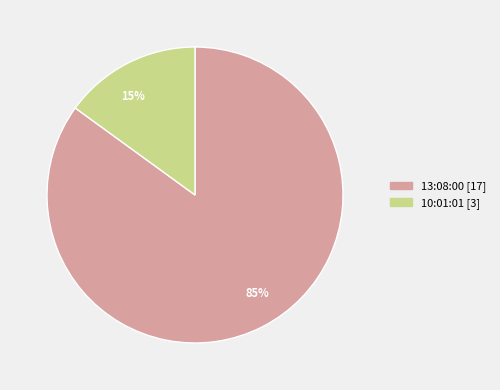

Approximately how many times larger is the value at 85% compared to 15%?

5.7